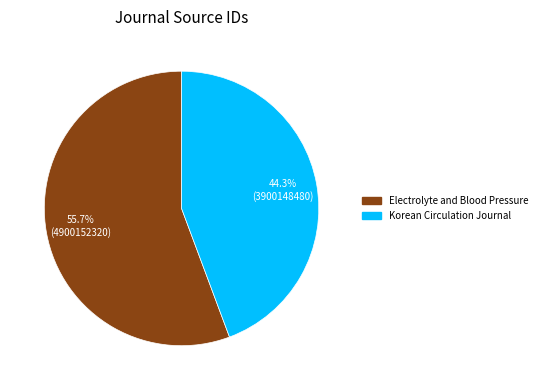

True or false: Korean Circulation Journal accounts for 57% of the total.

False